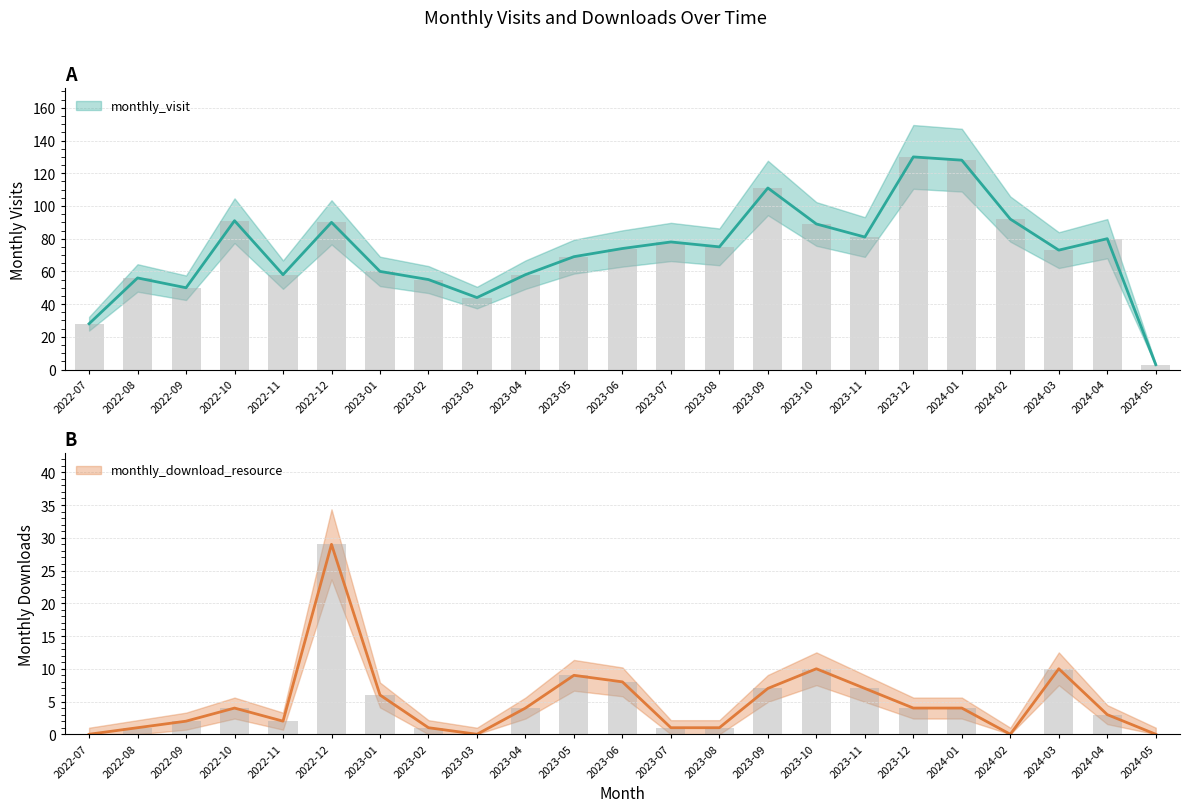

Reading right to left, what are all the values shown in this chart?

monthly_visit: 2024-05=3	2024-04=80	2024-03=73	2024-02=92	2024-01=128	2023-12=130	2023-11=81	2023-10=89	2023-09=111	2023-08=75	2023-07=78	2023-06=74	2023-05=69	2023-04=58	2023-03=44	2023-02=55	2023-01=60	2022-12=90	2022-11=58	2022-10=91	2022-09=50	2022-08=56	2022-07=28
monthly_download_resource: 2024-05=0	2024-04=3	2024-03=10	2024-02=0	2024-01=4	2023-12=4	2023-11=7	2023-10=10	2023-09=7	2023-08=1	2023-07=1	2023-06=8	2023-05=9	2023-04=4	2023-03=0	2023-02=1	2023-01=6	2022-12=29	2022-11=2	2022-10=4	2022-09=2	2022-08=1	2022-07=0